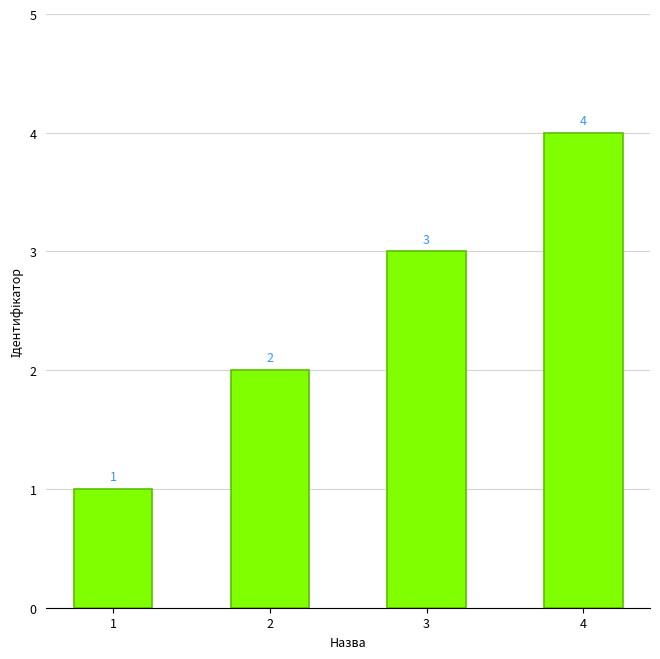

How many bars are there in total?

4